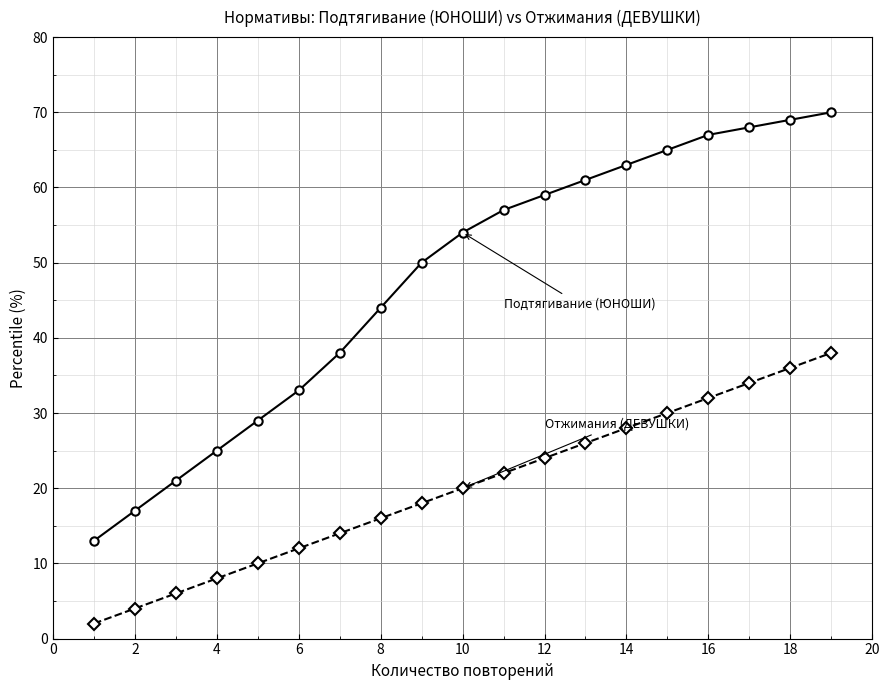

What is the greatest value displayed?

70